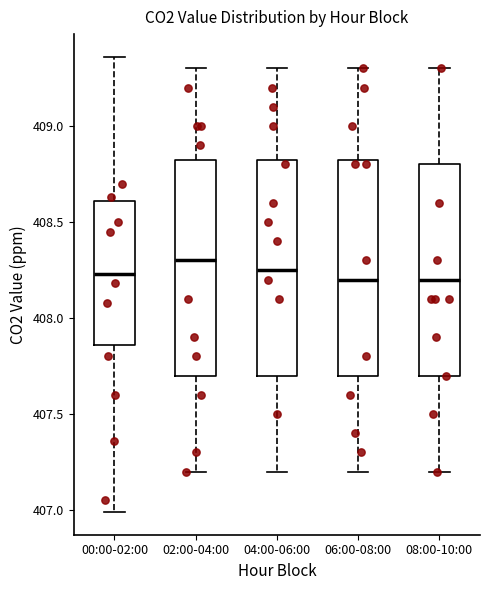

Where is the upper edge of the box for 02:00-04:00 on the y-axis? The values are not printed on the chart, so give them approximately, as read against the axis.

408.85